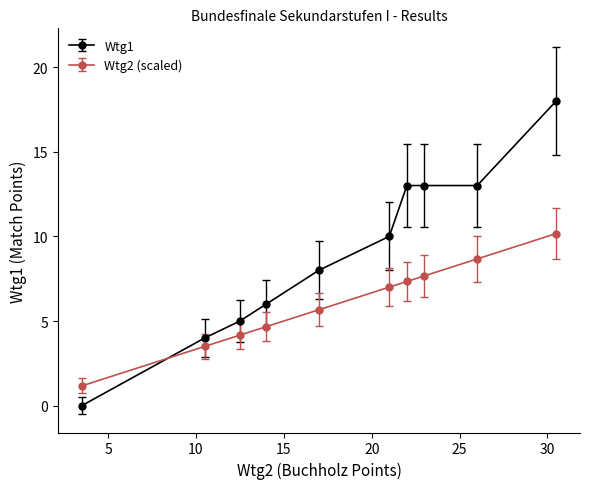

What is the sum of all Wtg2 (scaled) values?

60.0